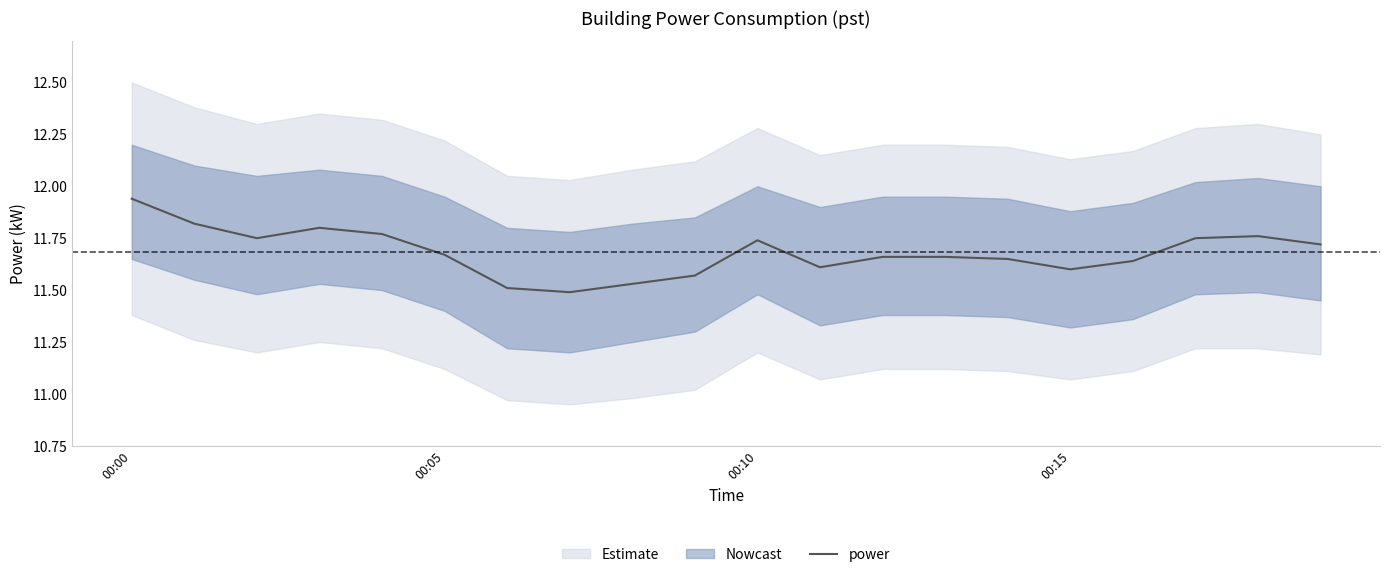

What is the difference between the second highest and second lowest values?

0.3